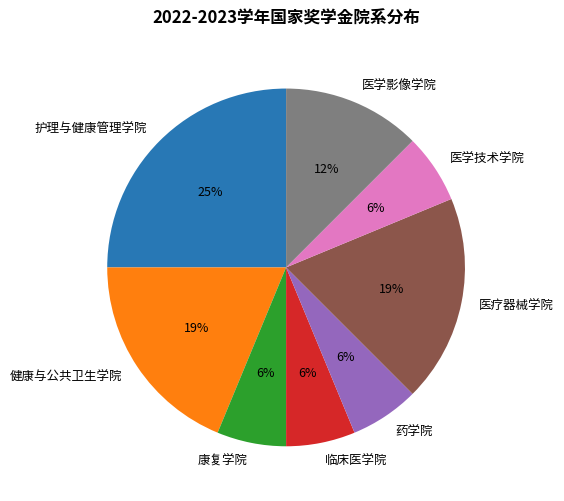

Count the number of slices in the pie.

8